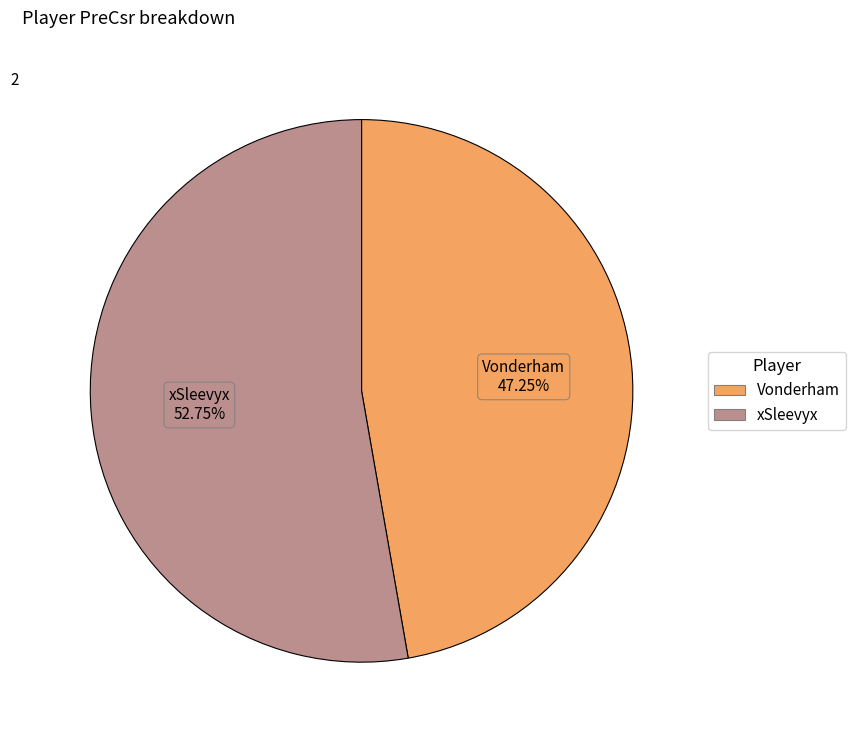

How many slices are in this pie chart?

2